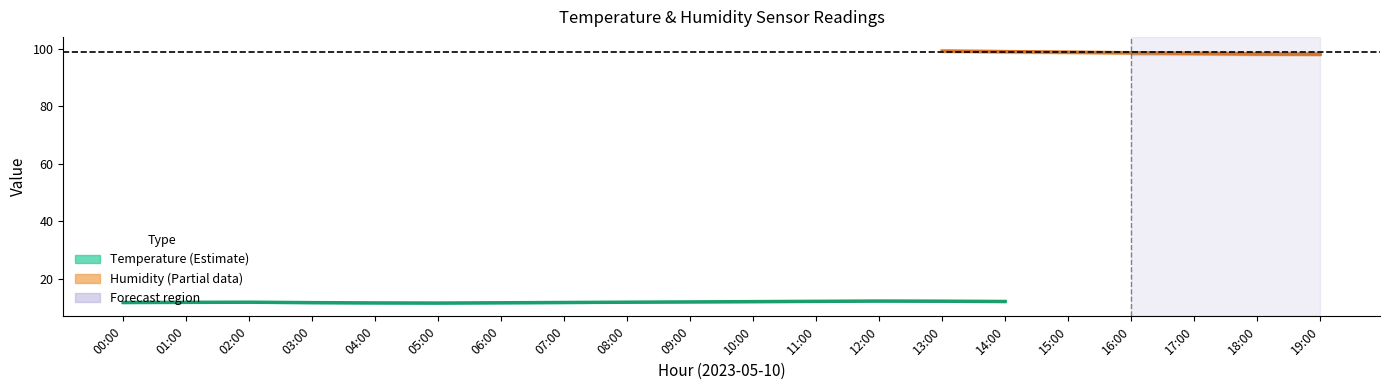

True or false: humidity_upper and temperature_upper cross at least once.

False